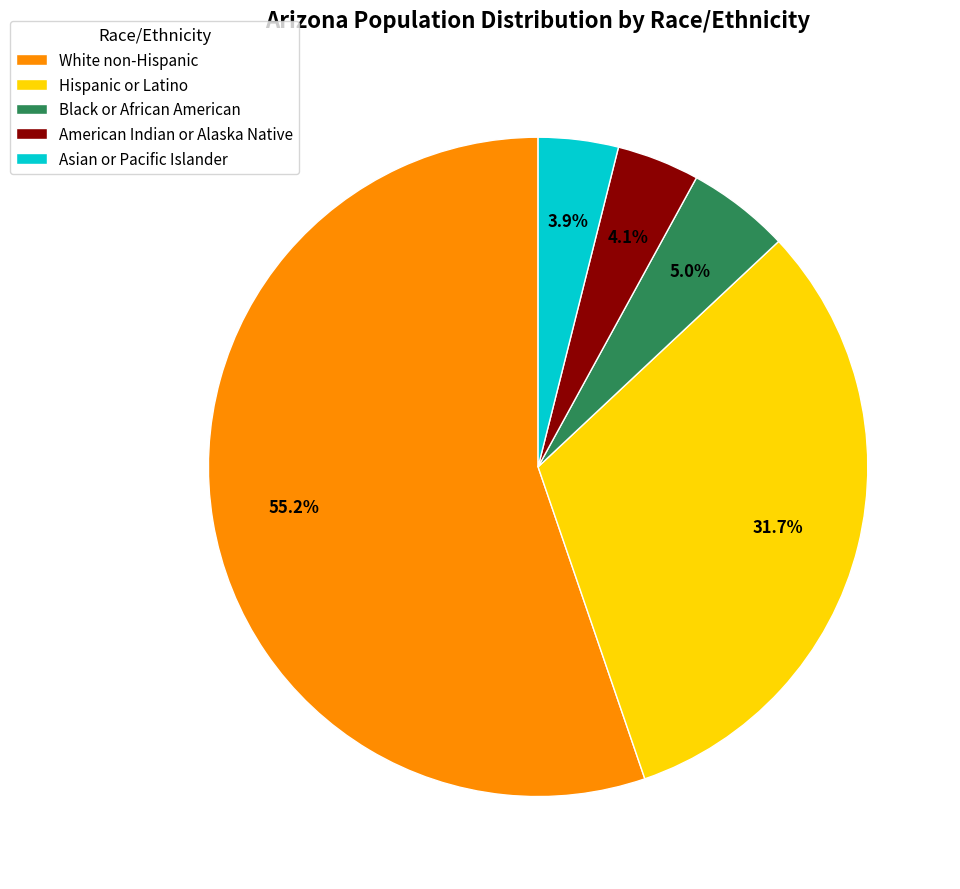

What is the largest slice in the pie chart?

White non-Hispanic